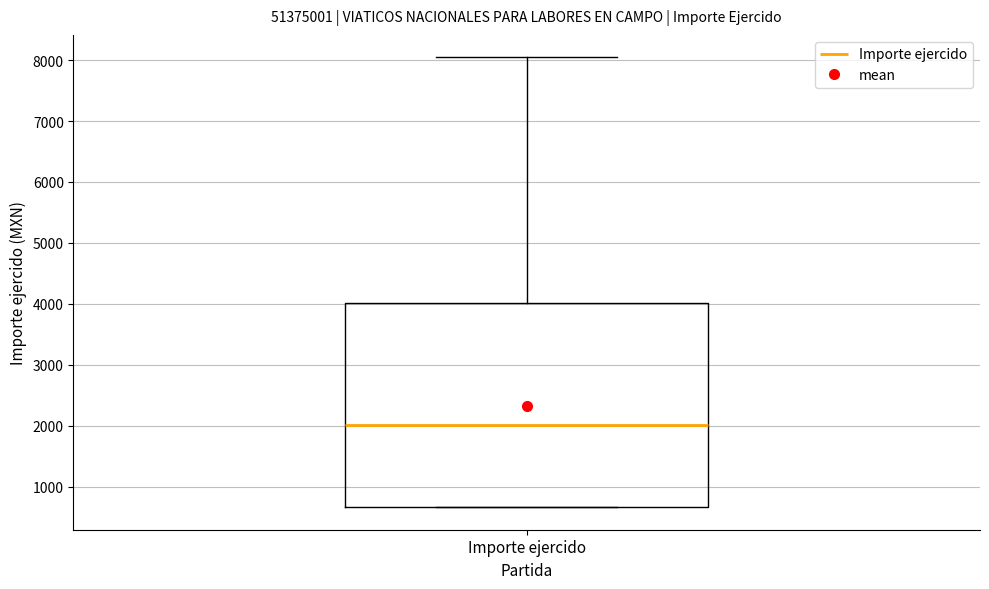

Transcribe this box plot: give where the median line is, the range the box spans, and where the two whiskers end, as read against the y-axis. The values are not printed on the chart, so give them approximately, as read against the axis.

median 2000, box 700 to 4000, whiskers 700 to 8000